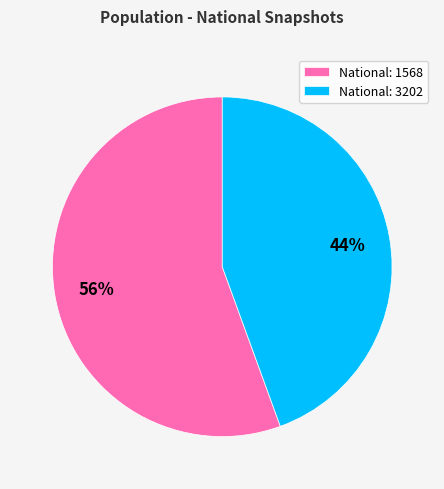

How many segments does this pie chart have?

2